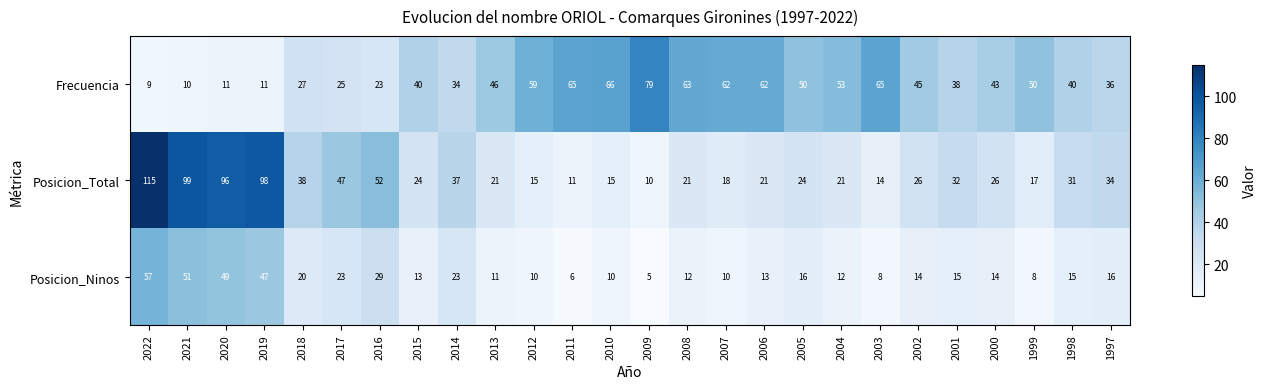

Between 2017 and 2013, which series saw the biggest shift?

Posicion_Total